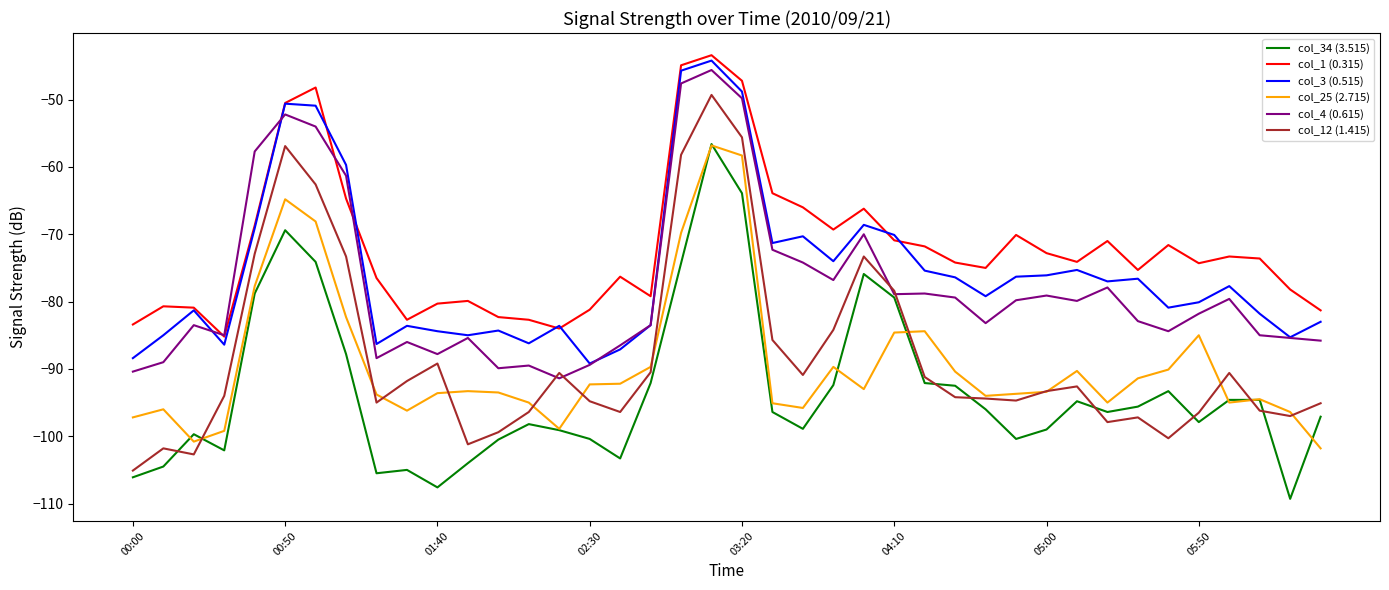

Which series has the largest total across all categories?

col_1 (0.315)